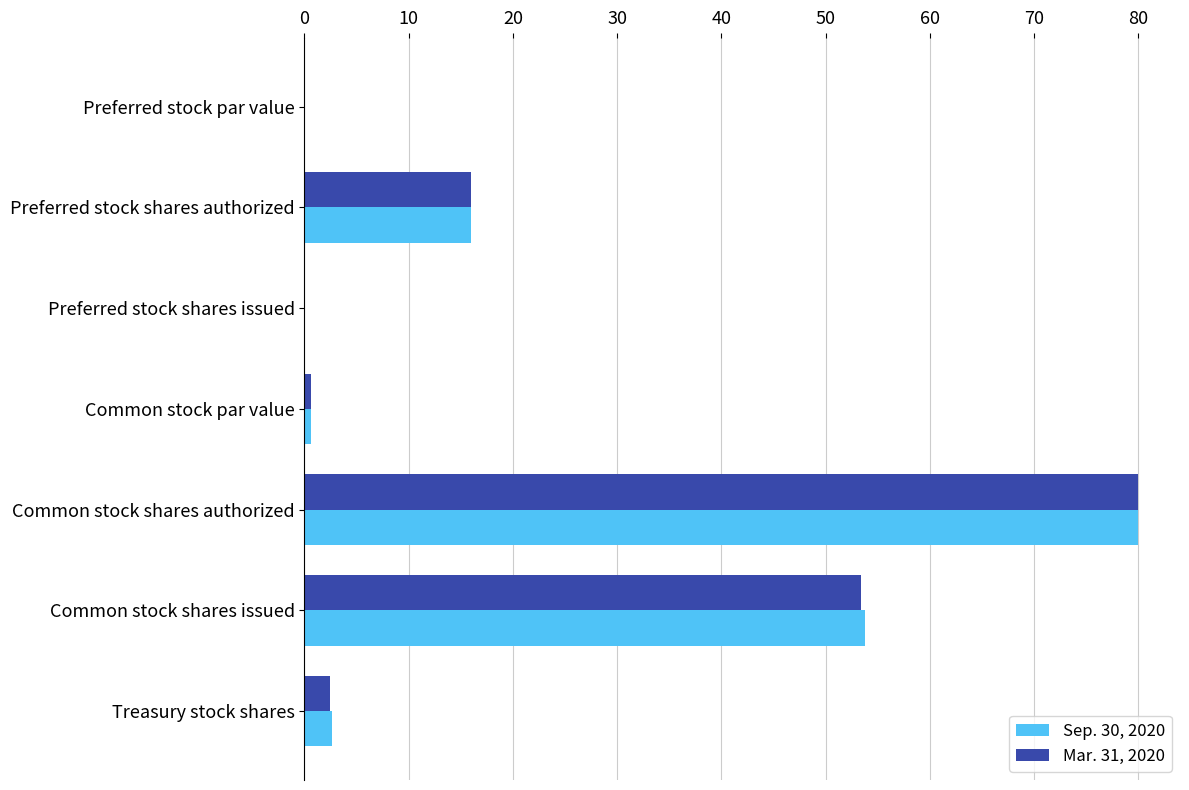

What is the sum of all Mar. 31, 2020 values?

152.6